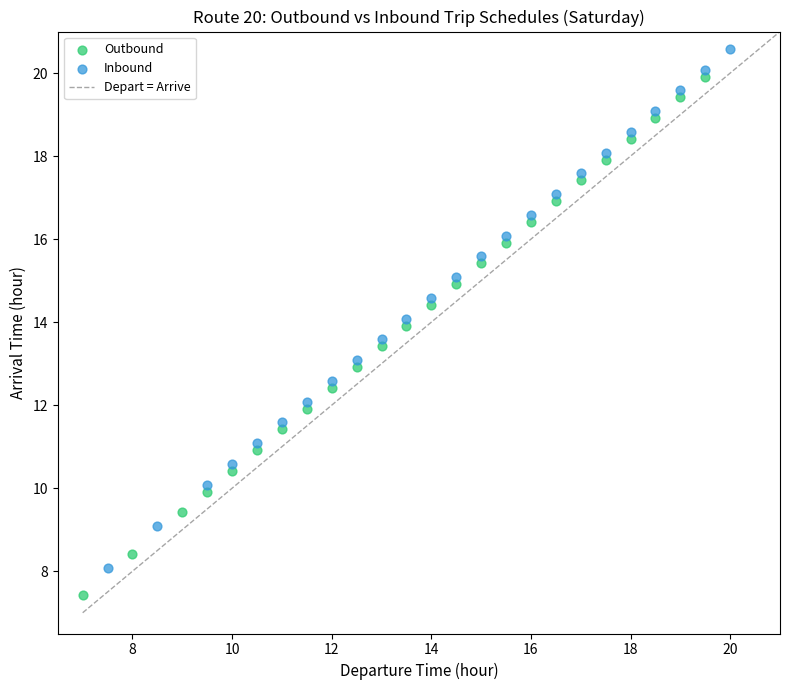

Which series reaches the minimum Y coordinate?

Outbound